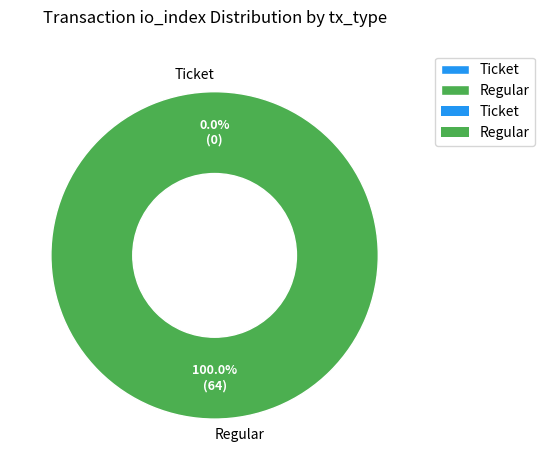

Do Regular and Ticket together represent more than half of the pie?

Yes